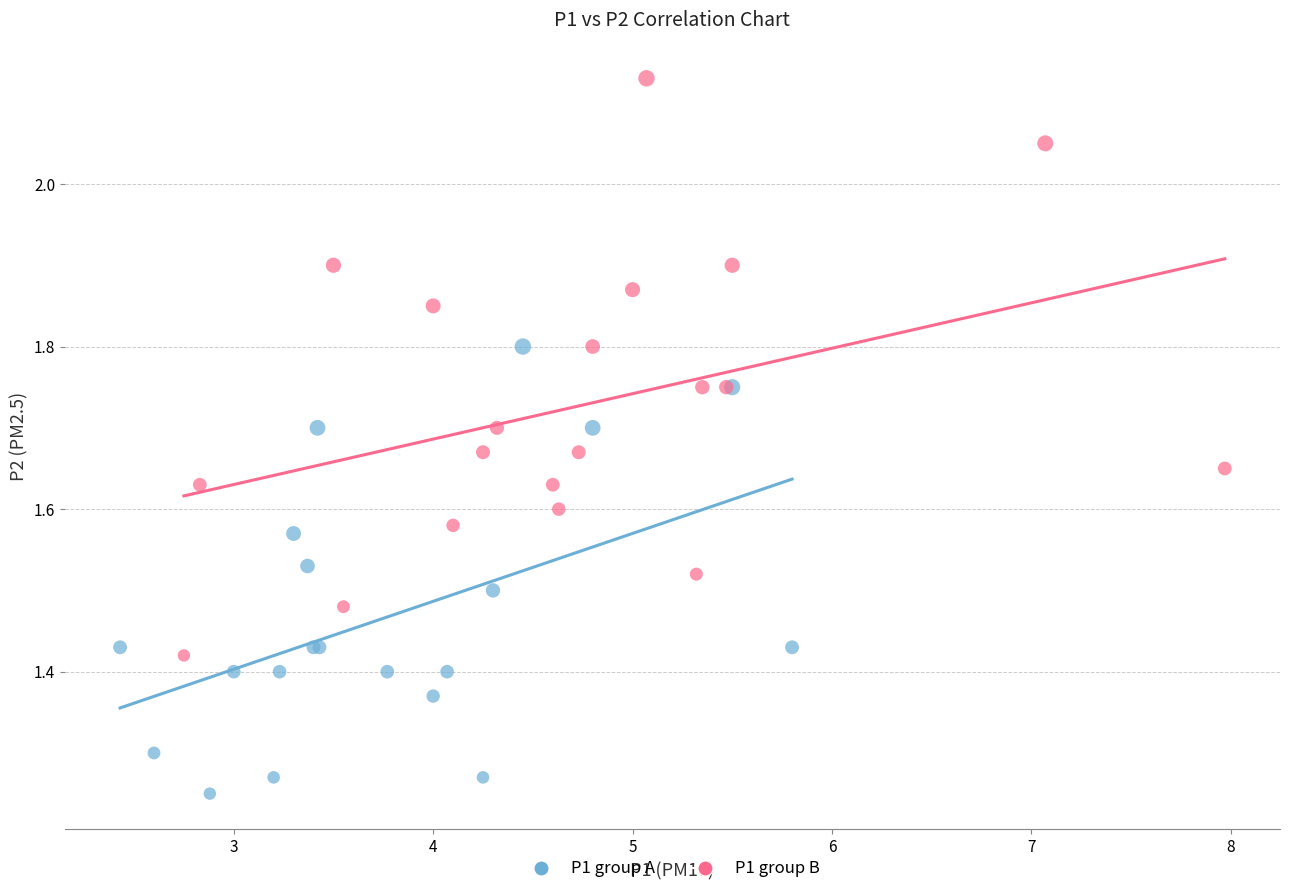

Which series reaches the minimum Y coordinate?

P1 group A